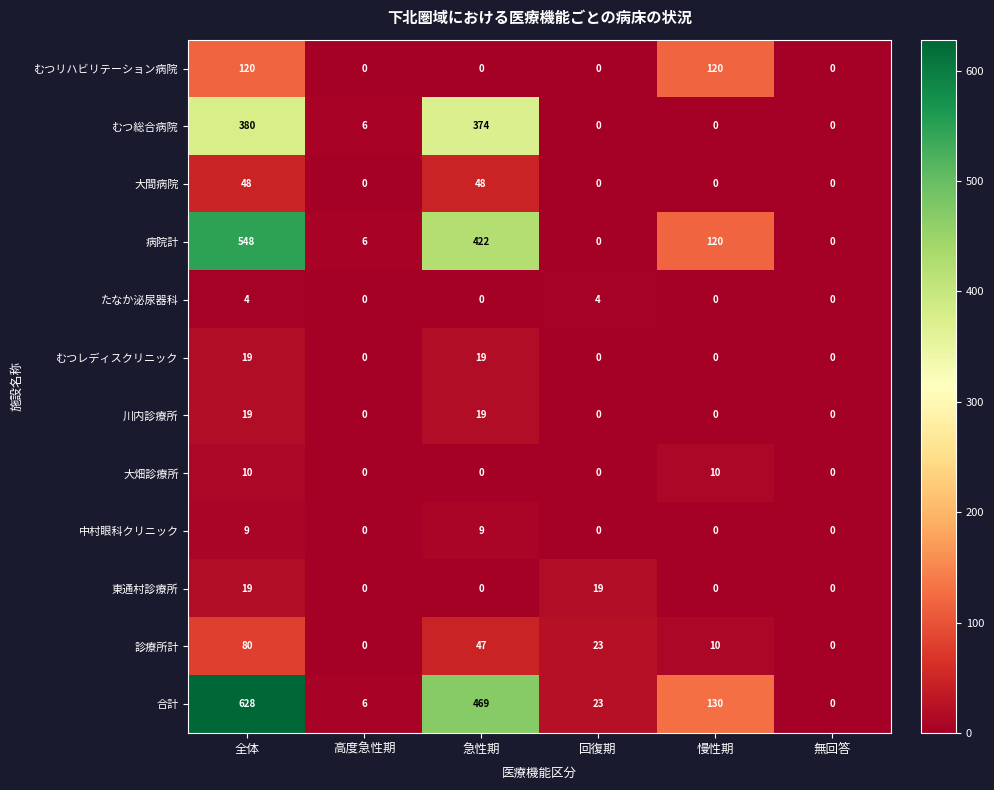

What is the difference between the highest and lowest values at 回復期?

23